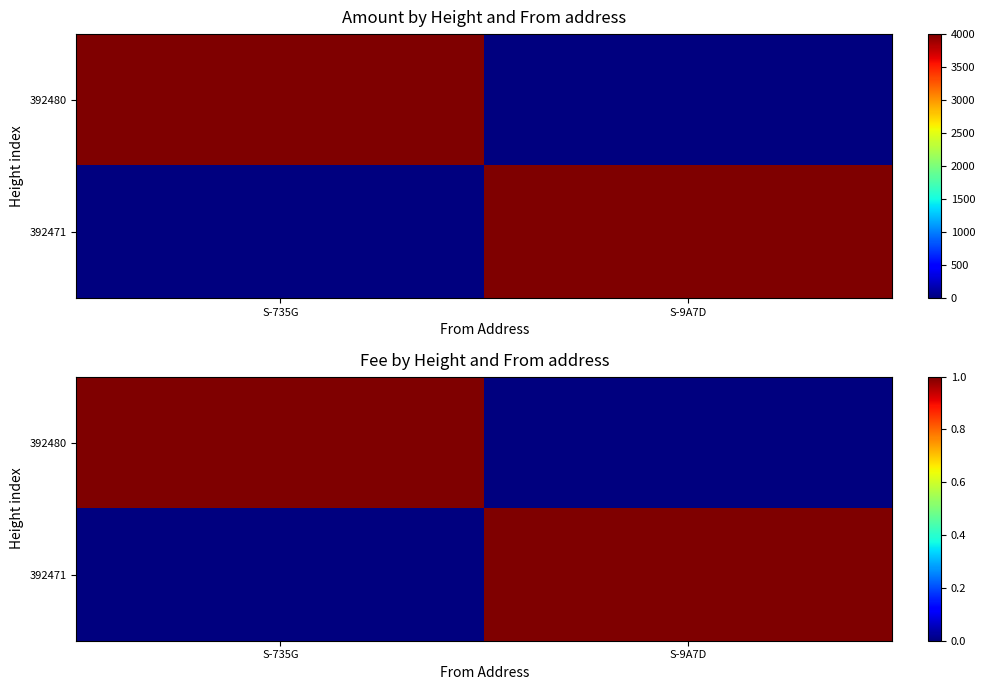

At which category is the sum across all series the highest?

S-735G